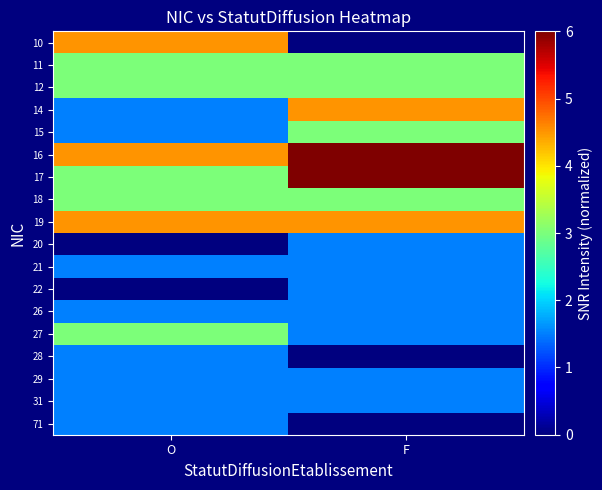

Rank the series by their maximum value, from lowest to highest.

20, 21, 22, 26, 28, 29, 31, 71, 11, 12, 15, 18, 27, 10, 14, 19, 16, 17